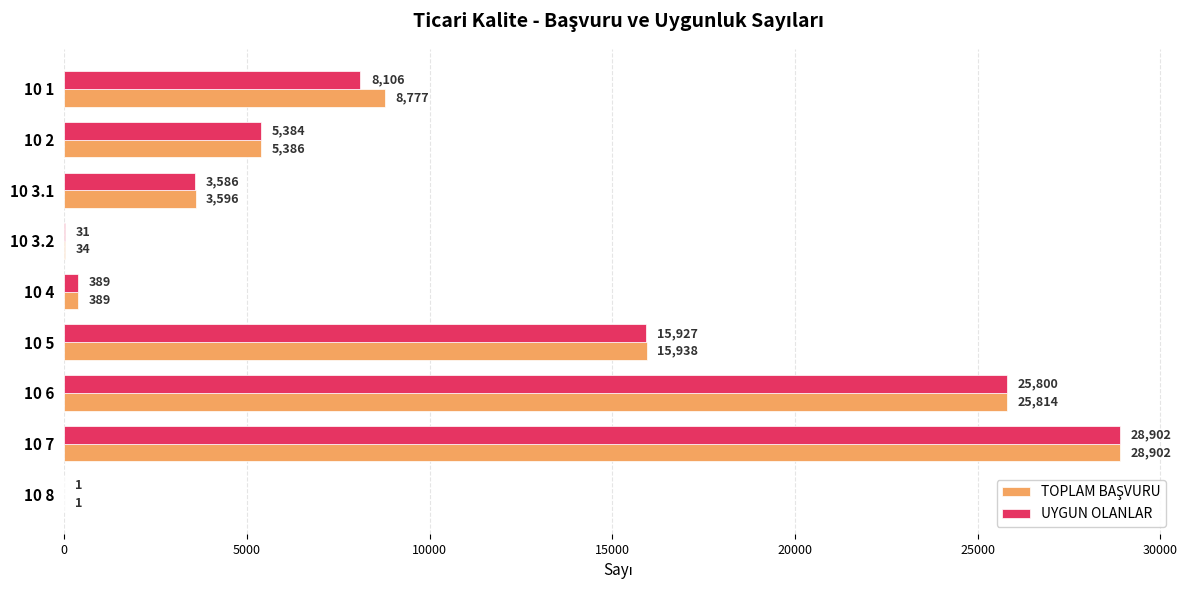

At which label is UYGUN OLANLAR closest to 14451?

10 5